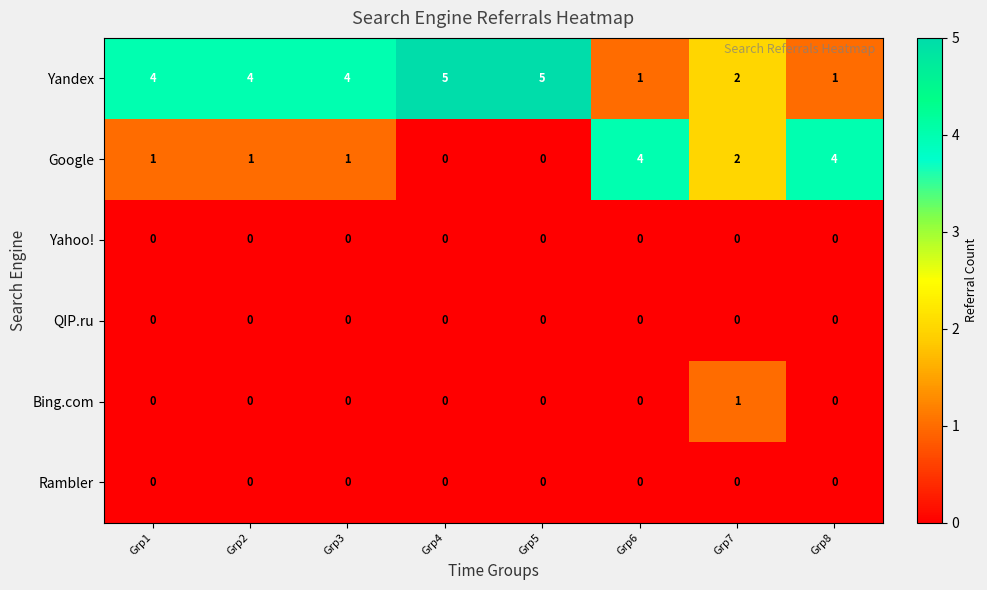

What is the greatest value displayed?

5